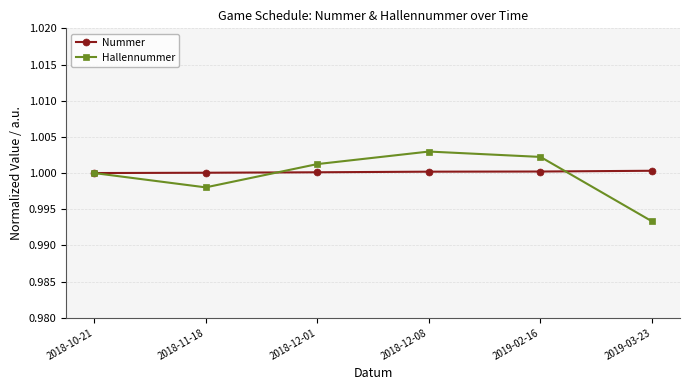

What is the sum of all Nummer values?

6.0